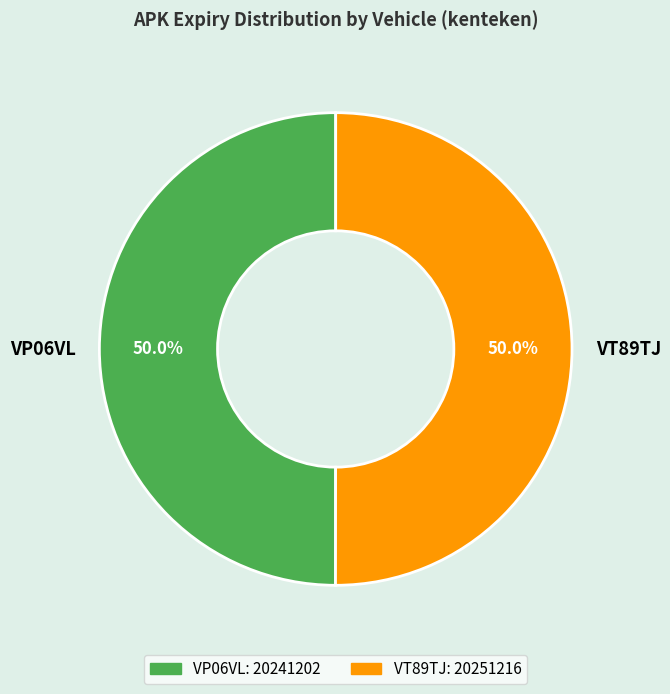

Approximately how many times larger is the value at VT89TJ compared to VP06VL?

1.0